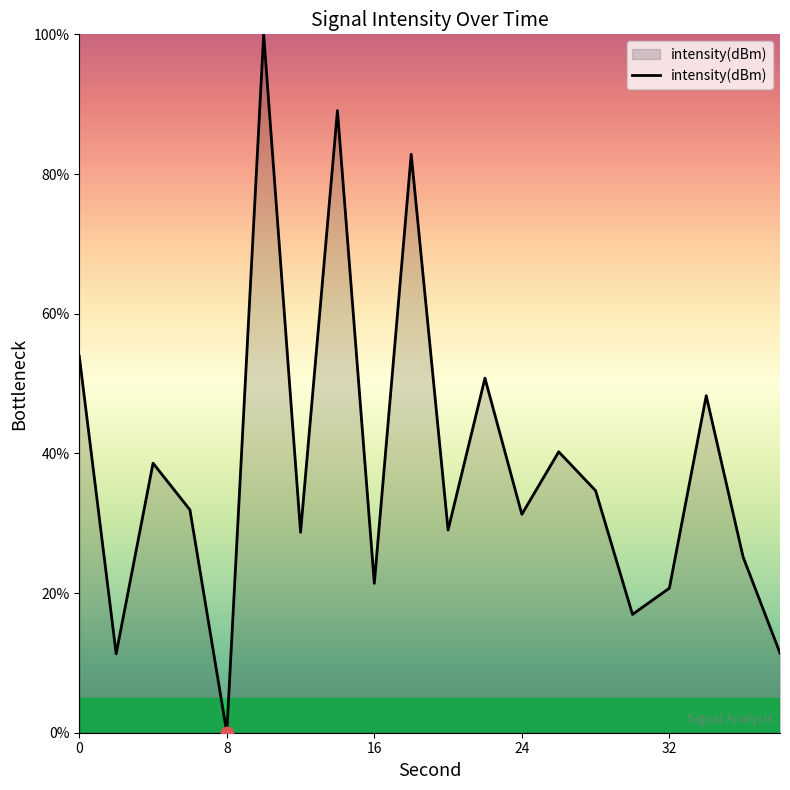

What is the greatest value displayed?

100.0